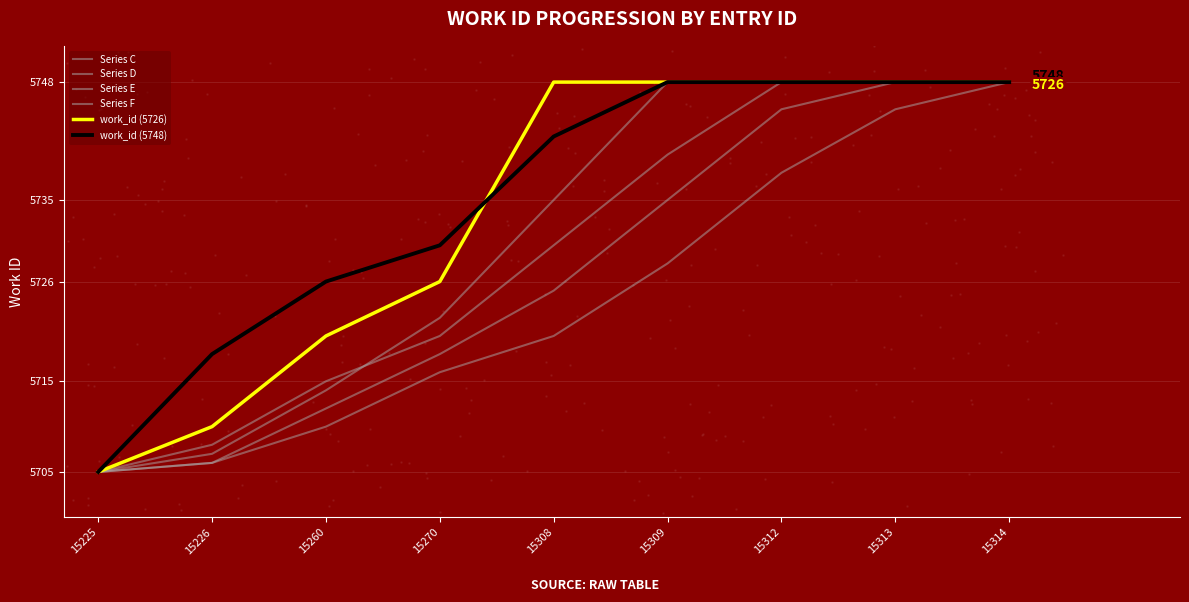

Which series has the largest Y range (max minus min)?

Series C